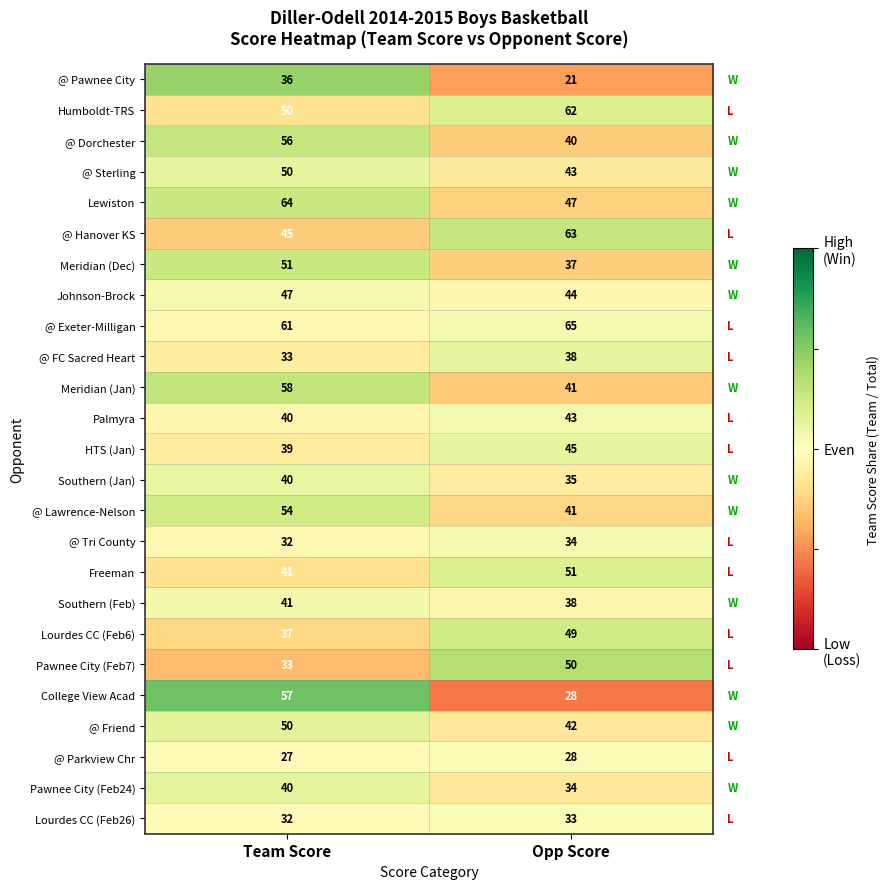

What is the average value of the Lourdes CC (Feb6) series?

43